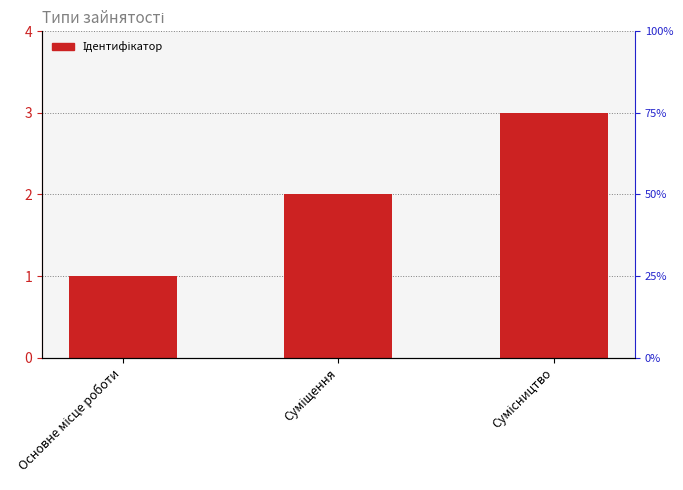

What is the difference between the values at Суміщення and Сумісництво?

1